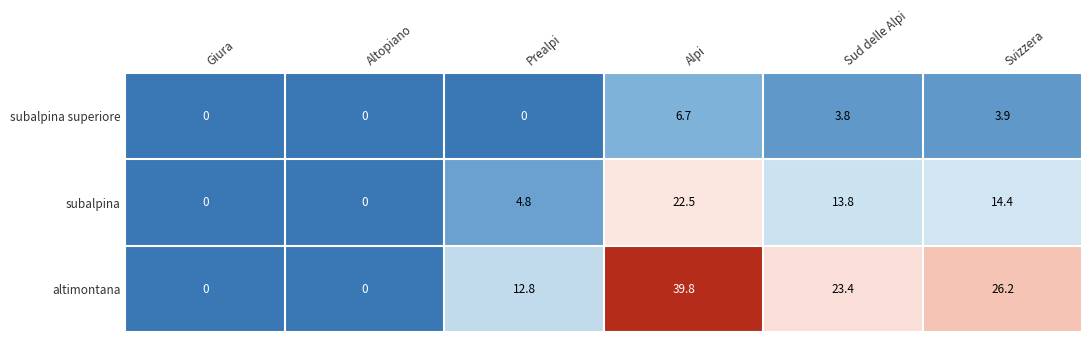

Which category has the highest value across all series?

Alpi